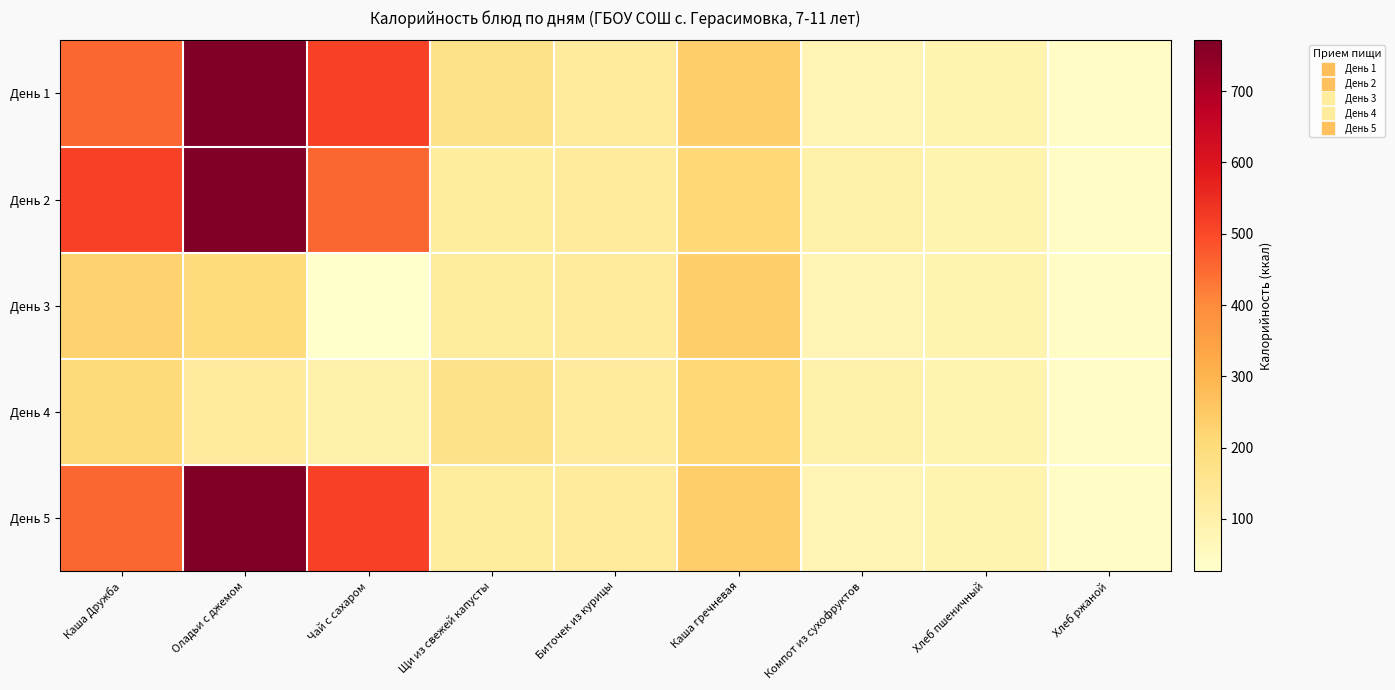

Reading left to right, list all the values displayed in this chart.

День 1: Каша Дружба=455.8	Оладьи с джемом=771.2	Чай с сахаром=514.1	Щи из свежей капусты=166.4	Биточек из курицы=127.1	Каша гречневая=238.9	Компот из сухофруктов=81.0	Хлеб пшеничный=87.4	Хлеб ржаной=43.7
День 2: Каша Дружба=514.1	Оладьи с джемом=771.2	Чай с сахаром=455.8	Щи из свежей капусты=120.1	Биточек из курицы=127.1	Каша гречневая=210.1	Компот из сухофруктов=97.6	Хлеб пшеничный=87.4	Хлеб ржаной=43.7
День 3: Каша Дружба=228.0	Оладьи с джемом=201.0	Чай с сахаром=26.8	Щи из свежей капусты=120.1	Биточек из курицы=127.1	Каша гречневая=238.9	Компот из сухофруктов=81.0	Хлеб пшеничный=87.4	Хлеб ржаной=43.7
День 4: Каша Дружба=202.0	Оладьи с джемом=127.1	Чай с сахаром=97.6	Щи из свежей капусты=166.4	Биточек из курицы=127.1	Каша гречневая=210.1	Компот из сухофруктов=97.6	Хлеб пшеничный=87.4	Хлеб ржаной=43.7
День 5: Каша Дружба=455.8	Оладьи с джемом=771.2	Чай с сахаром=514.1	Щи из свежей капусты=120.1	Биточек из курицы=127.1	Каша гречневая=238.9	Компот из сухофруктов=81.0	Хлеб пшеничный=87.4	Хлеб ржаной=43.7